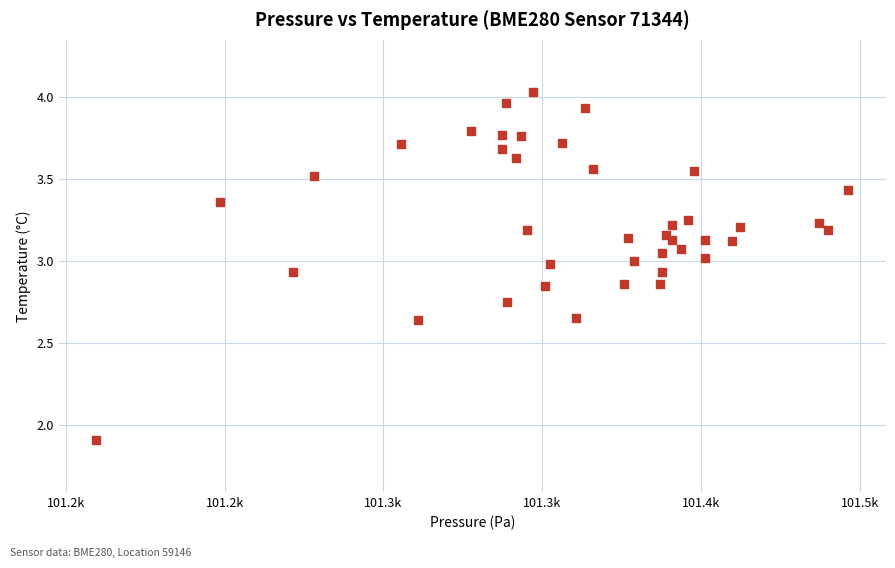

What is the range of Y values (max minus min)?

2.1